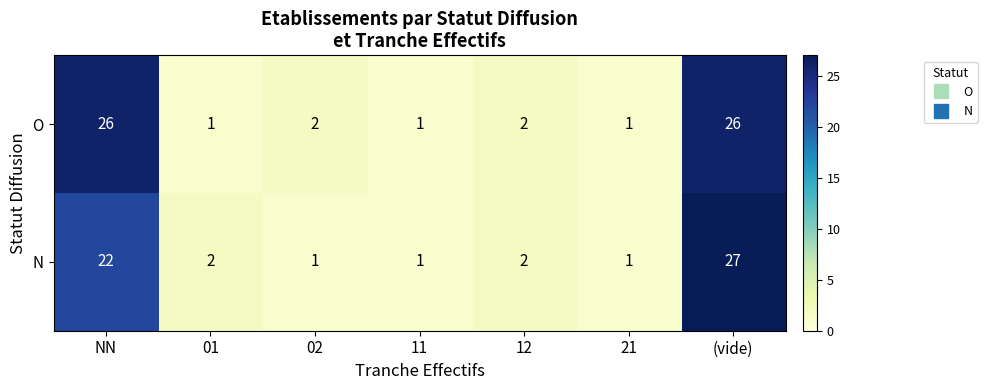

Rank the series by their average value, from lowest to highest.

N, O